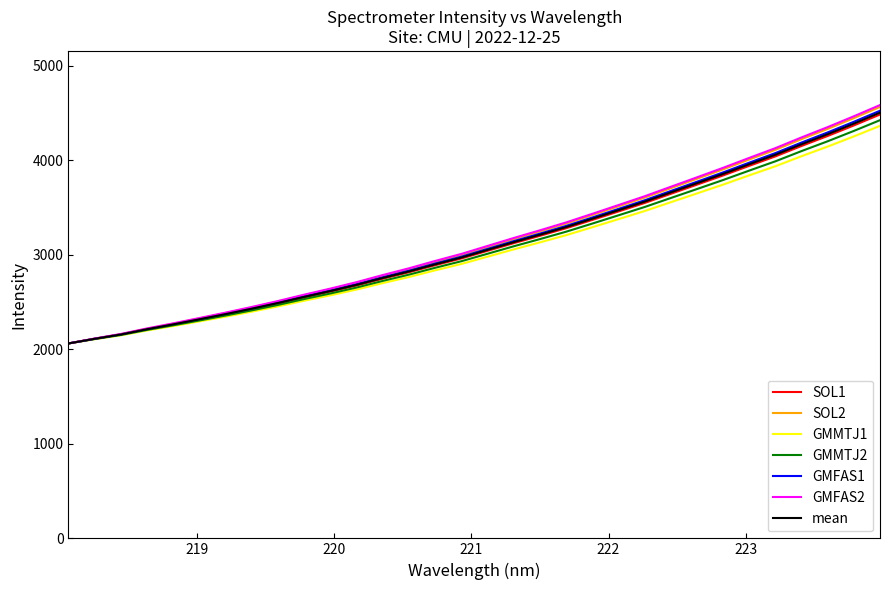

Does the chart display data point markers on the line(s)?

No